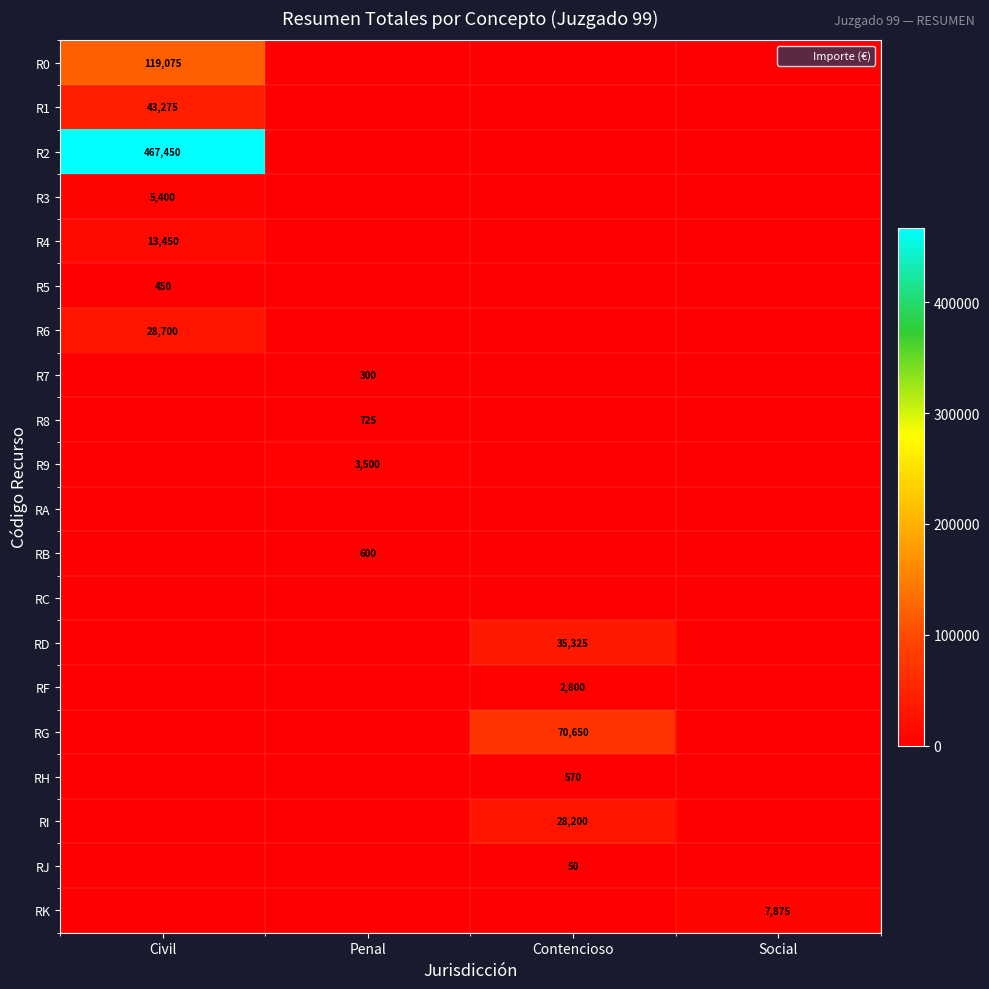

List the labels in order of R4 value, largest first.

Civil, Penal, Contencioso, Social